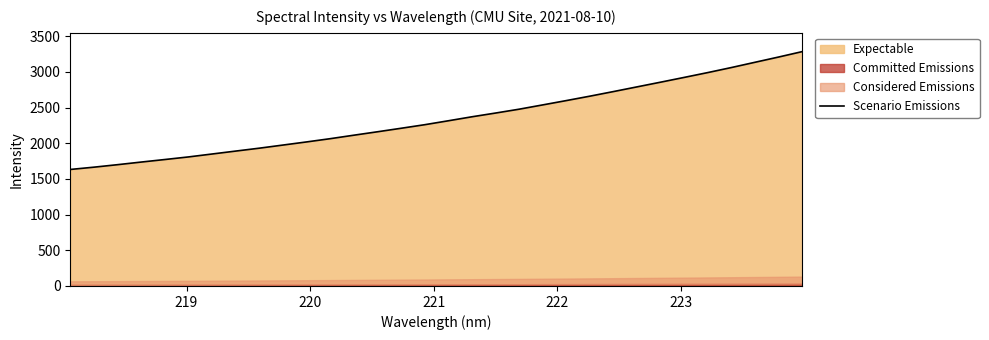

What is the highest value of the Scenario Emissions series?

3284.7